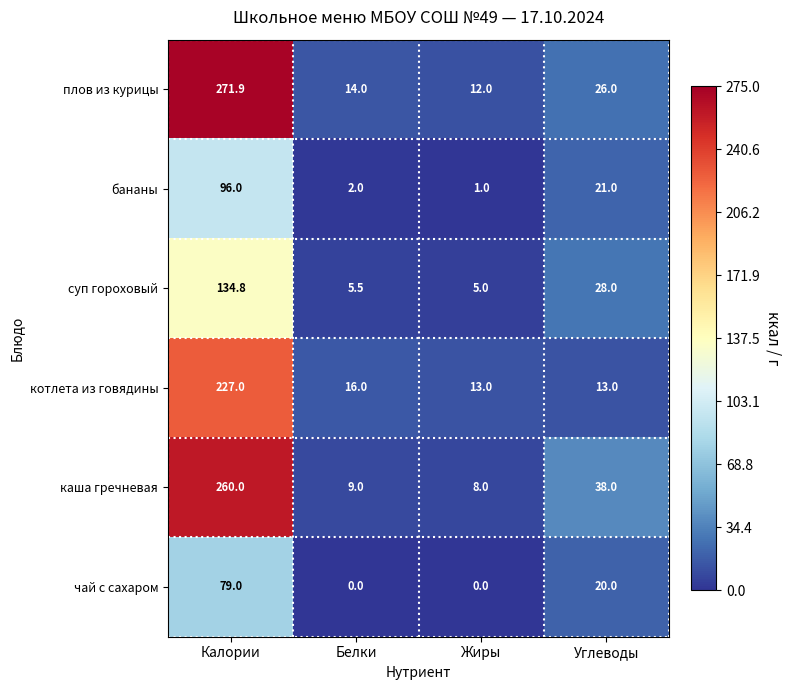

Which series has the largest total across all categories?

плов из курицы